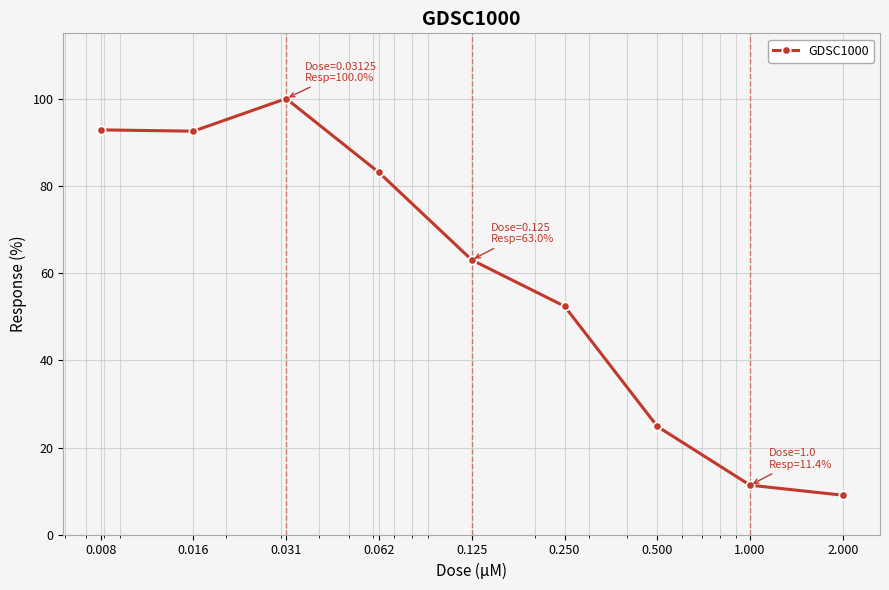

What is the average value?

58.8